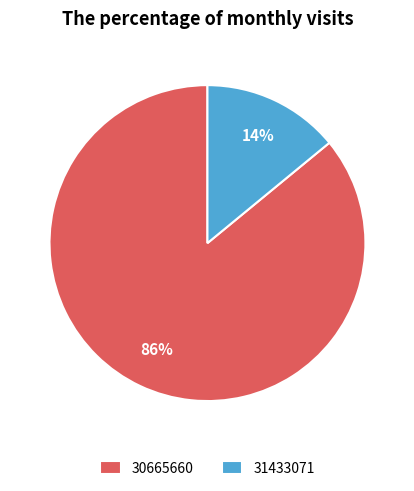

To the nearest percent, what percentage of the pie is 30665660?

86%